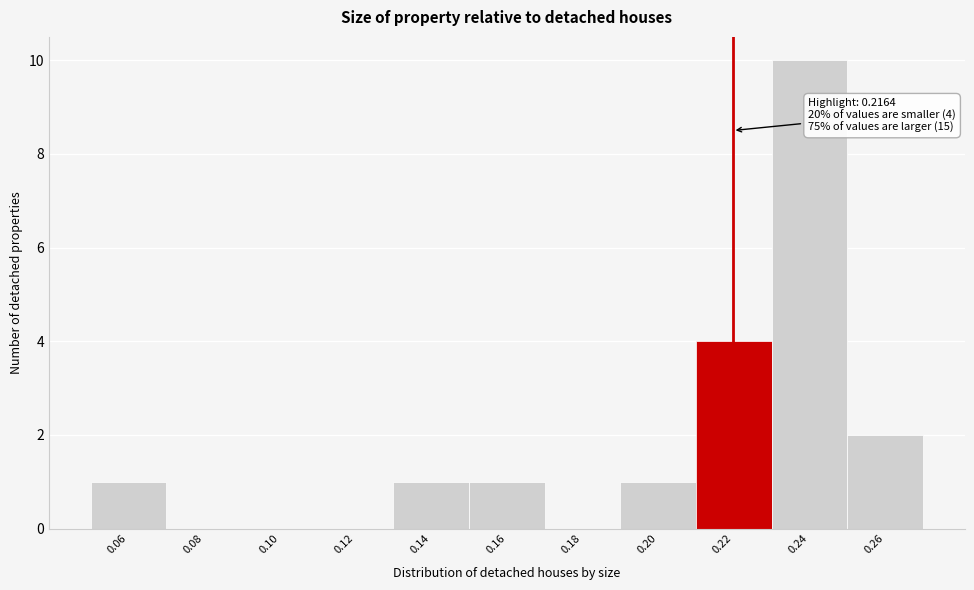

Reading right to left, list all the values displayed in this chart.

0.26=2	0.24=10	0.22=4	0.20=1	0.18=0	0.16=1	0.14=1	0.12=0	0.10=0	0.08=0	0.06=1